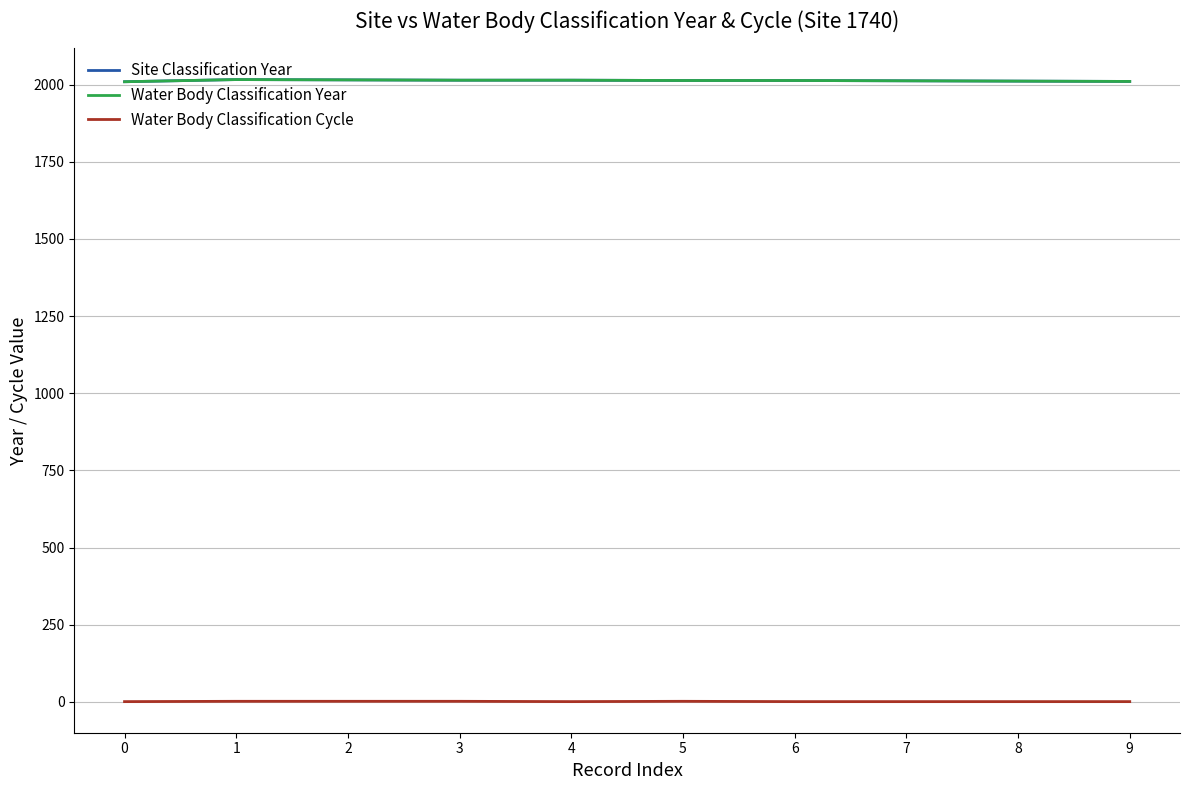

Is it true that Water Body Classification Year equals 623 at 8?

False